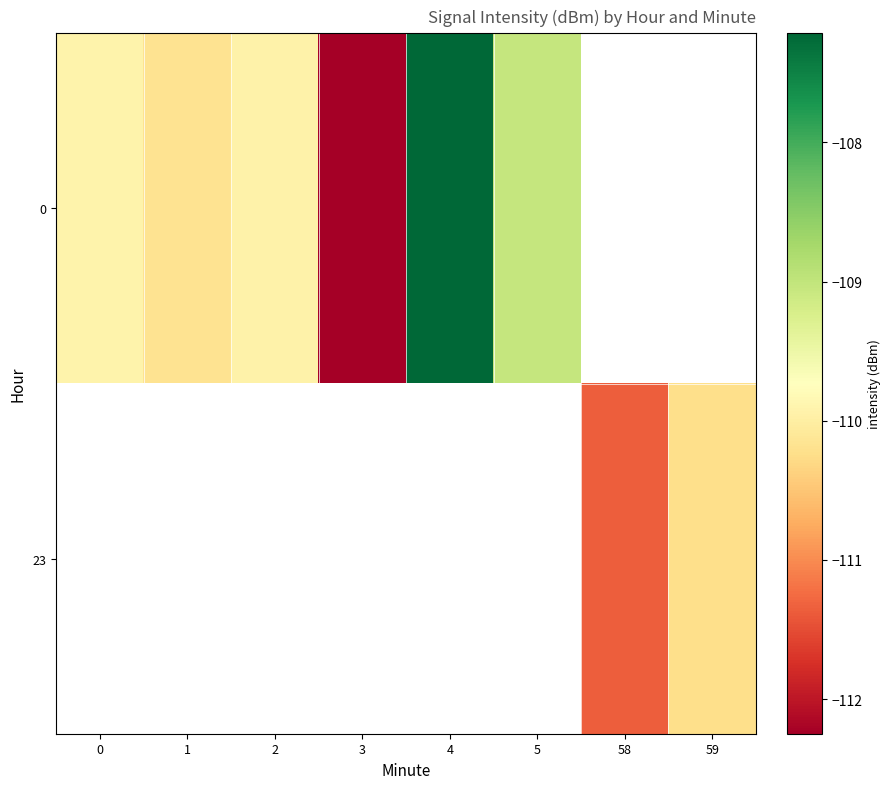

What is the approximate value of 0 at 2?

-109.9